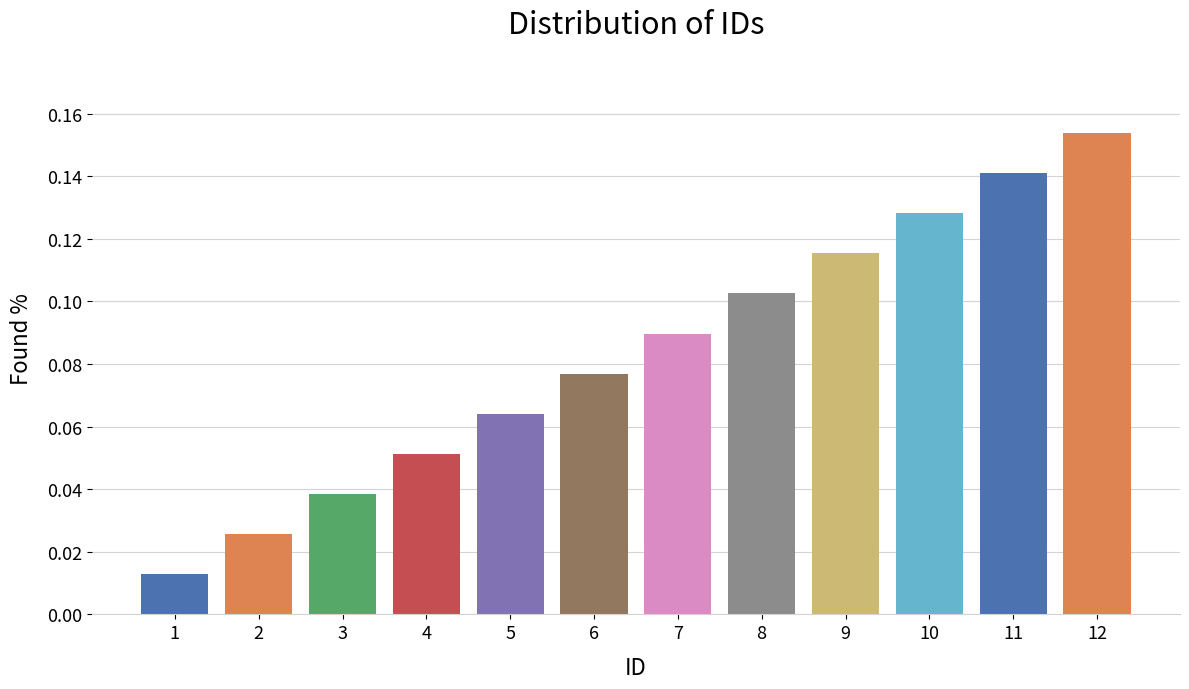

Rank the categories by value from lowest to highest.

1, 2, 3, 4, 5, 6, 7, 8, 9, 10, 11, 12